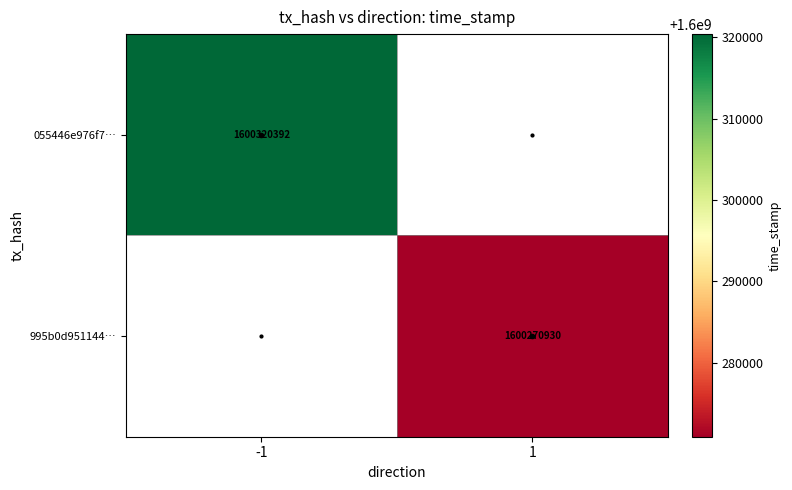

The 055446e976f7… series shows 374689553 at -1. True or false?

False